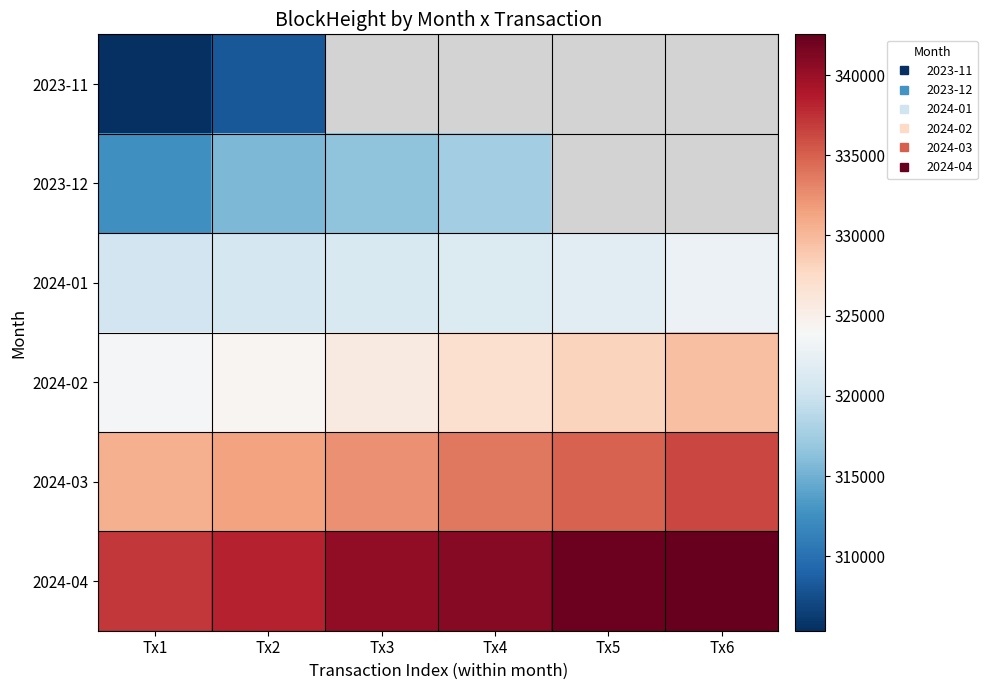

What is the difference between the maximum and minimum values in the 2024-04 series?

5470.0